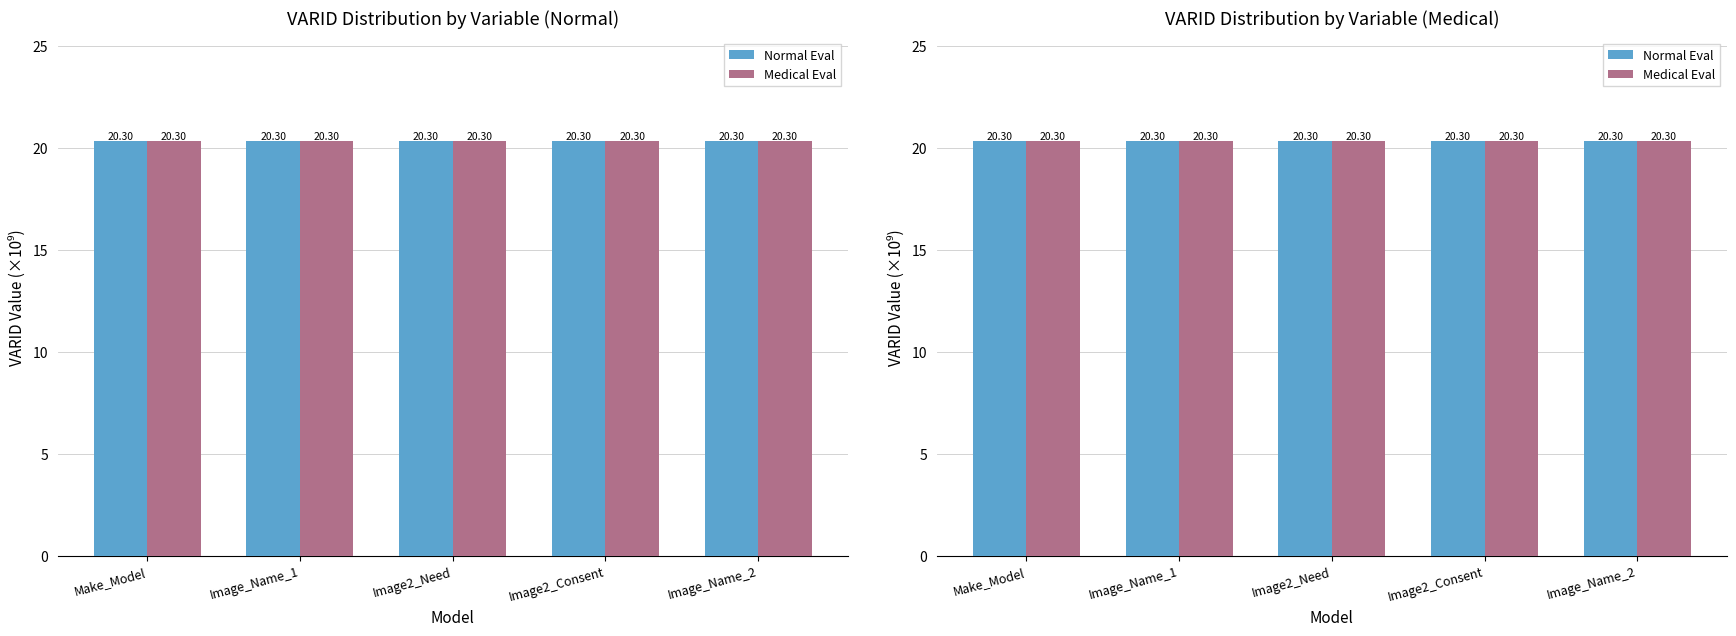

How many groups of bars are there?

5